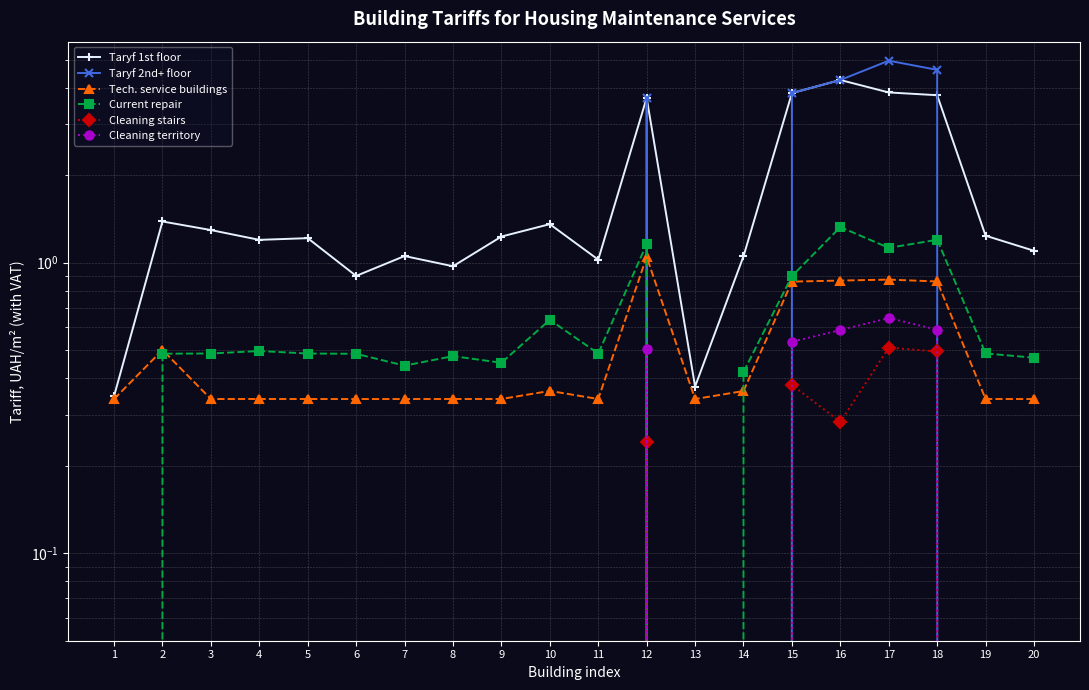

Reading left to right, extract all data points from this chart.

Taryf 1st floor: 0.3	1.4	1.3	1.2	1.2	0.9	1.1	1.0	1.2	1.4	1.0	3.7	0.4	1.1	3.8	4.3	3.9	3.8	1.2	1.1
Taryf 2nd+ floor: 0.0	0.0	0.0	0.0	0.0	0.0	0.0	0.0	0.0	0.0	0.0	3.7	0.0	0.0	3.8	4.3	5.0	4.6	0.0	0.0
Tech. service buildings: 0.3	0.5	0.3	0.3	0.3	0.3	0.3	0.3	0.3	0.4	0.3	1.0	0.3	0.4	0.9	0.9	0.9	0.9	0.3	0.3
Current repair: 0.0	0.5	0.5	0.5	0.5	0.5	0.4	0.5	0.5	0.6	0.5	1.2	0.0	0.4	0.9	1.3	1.1	1.2	0.5	0.5
Cleaning stairs: 0.0	0.0	0.0	0.0	0.0	0.0	0.0	0.0	0.0	0.0	0.0	0.2	0.0	0.0	0.4	0.3	0.5	0.5	0.0	0.0
Cleaning territory: 0.0	0.0	0.0	0.0	0.0	0.0	0.0	0.0	0.0	0.0	0.0	0.5	0.0	0.0	0.5	0.6	0.6	0.6	0.0	0.0